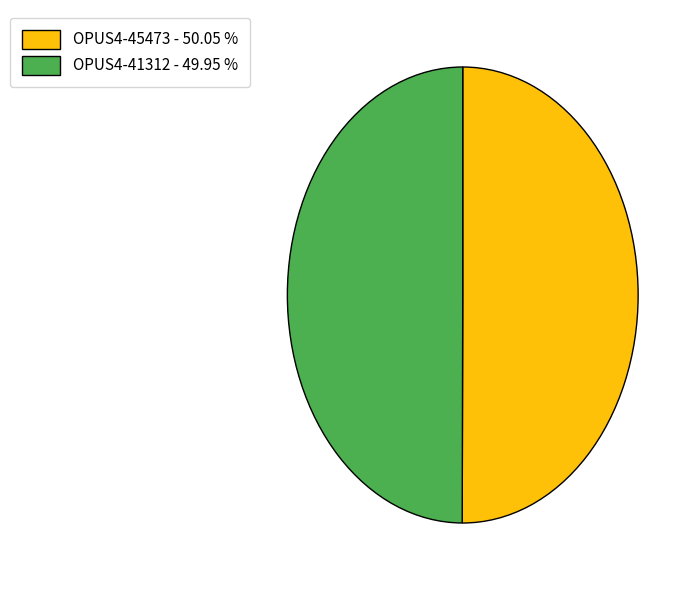

What is the ratio of the value at OPUS4-41312 - 49.95 % to the value at OPUS4-45473 - 50.05 %?

1.0